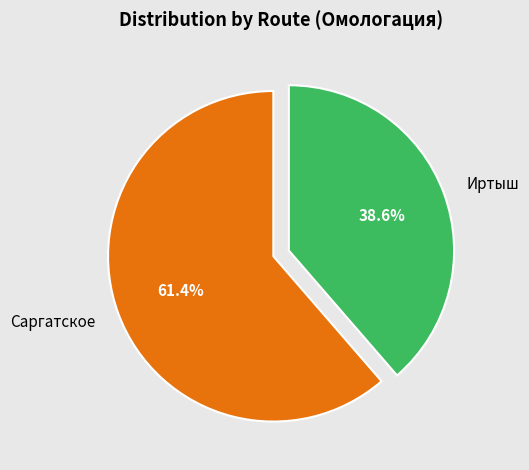

To the nearest percent, what portion does Иртыш represent?

39%